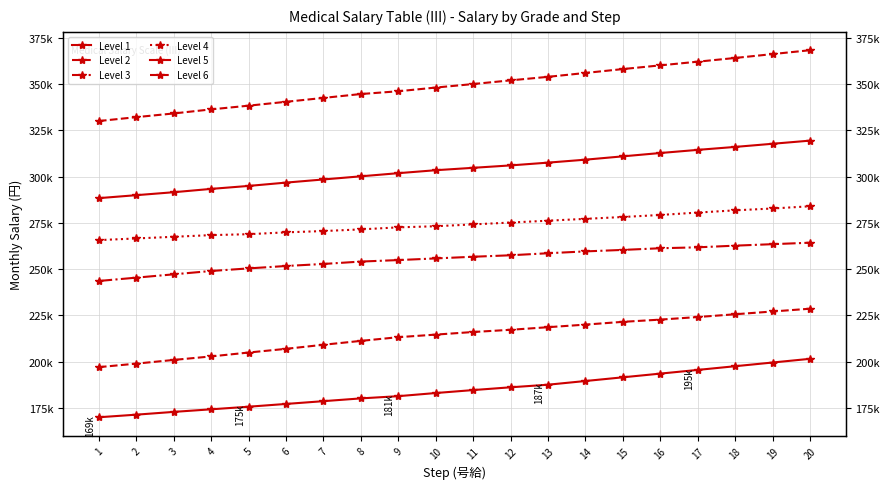

List the series in order of their peak value, lowest first.

Level 1, Level 2, Level 3, Level 4, Level 5, Level 6